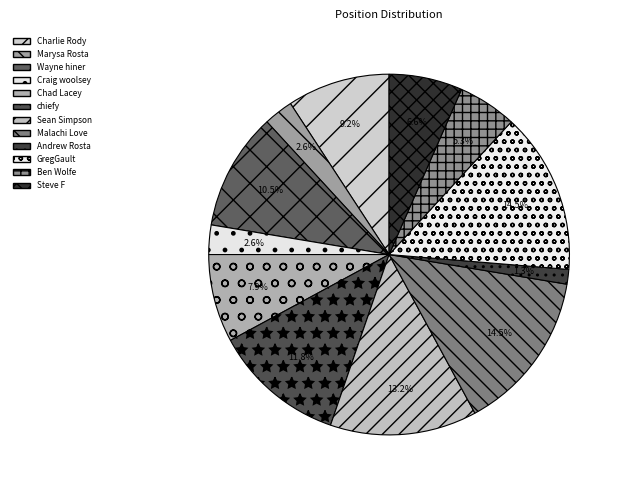

Do Charlie Rody and Steve F together represent more than half of the pie?

No